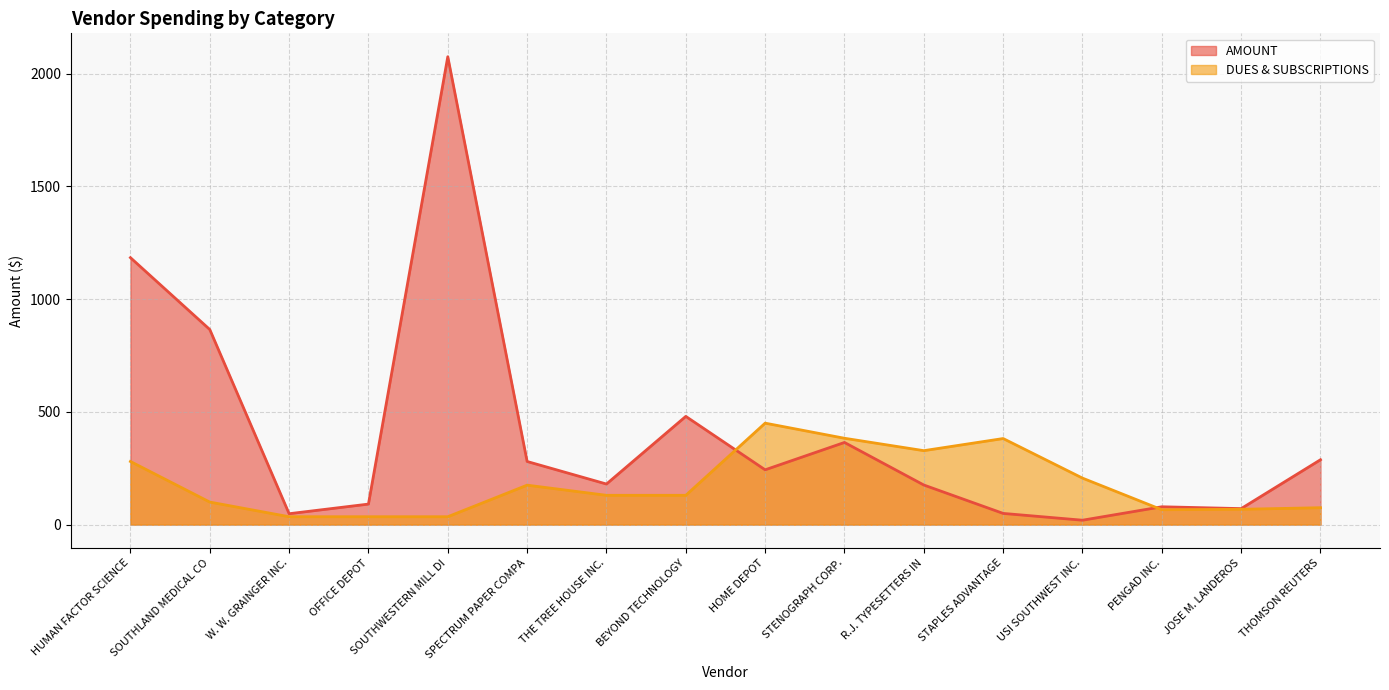

Is it true that DUES & SUBSCRIPTIONS equals 383.0 at STENOGRAPH CORP.?

True